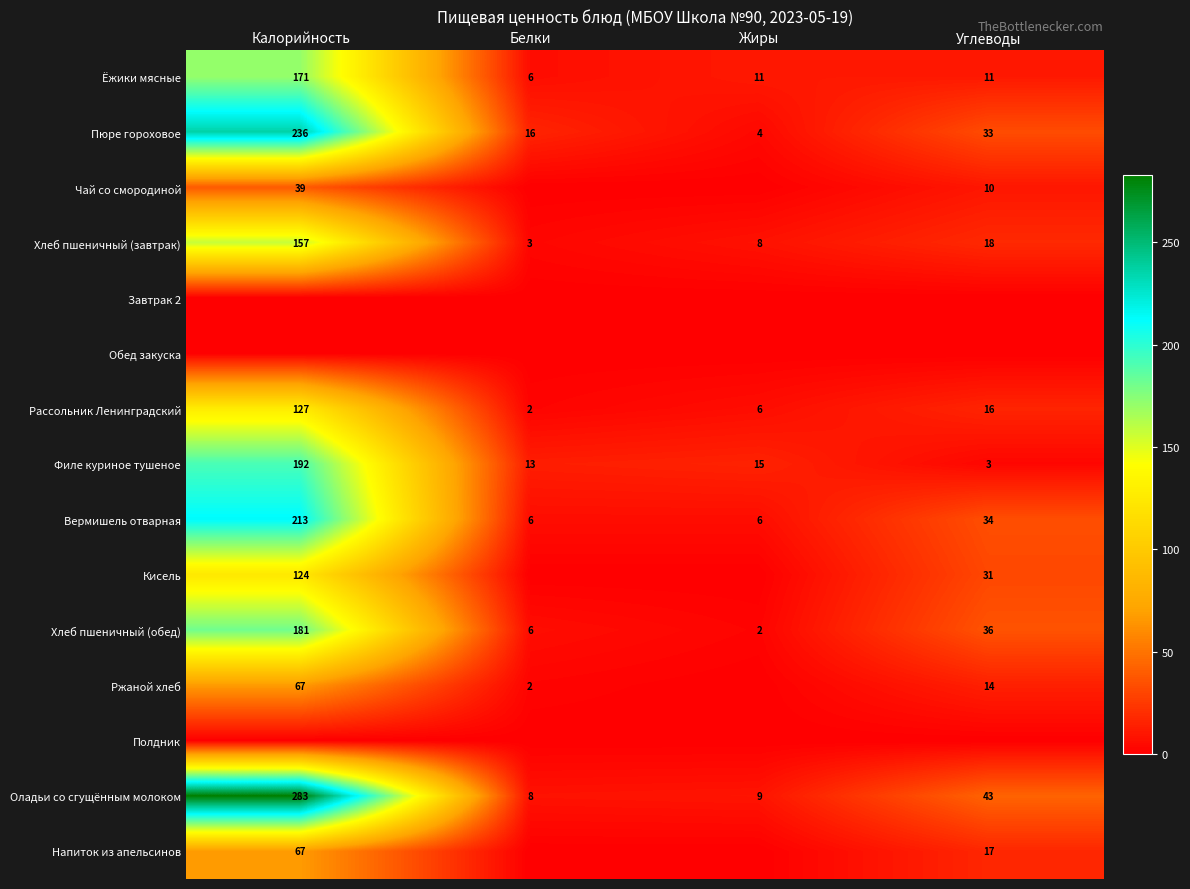

What is the spread (max minus min) of values at Белки?

16